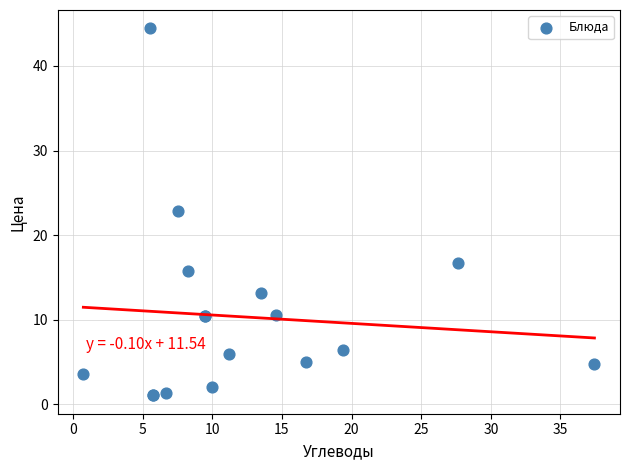

What Y value in the scatter plot is closest to 22?

22.8